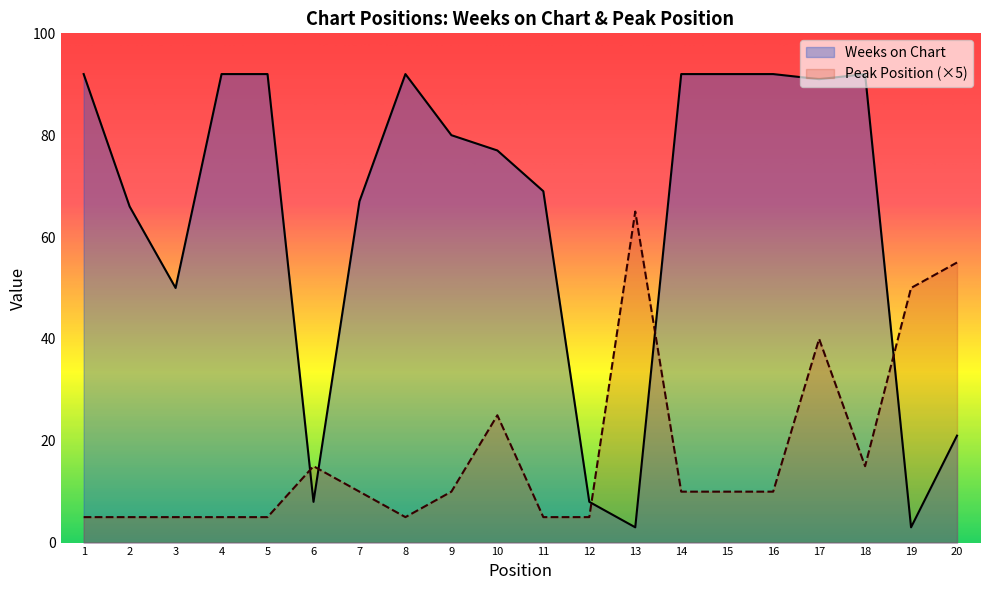

What is the sum of all Weeks on Chart values?

1279